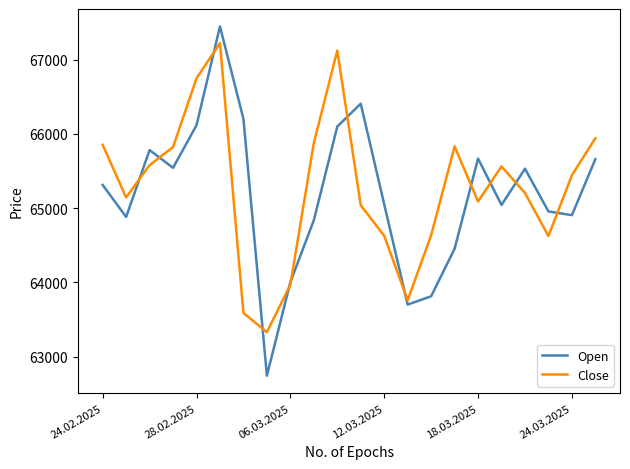

Rank the series by their average value, from highest to lowest.

Close, Open